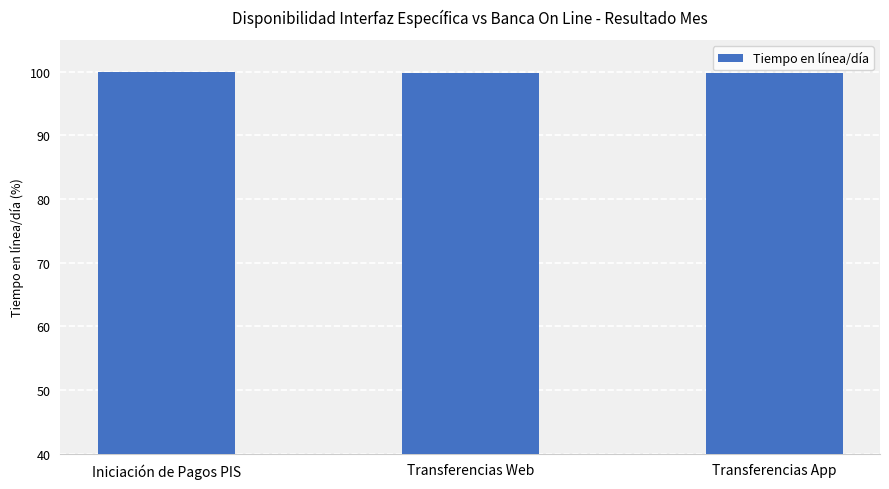

What is the sum of all values?

299.7